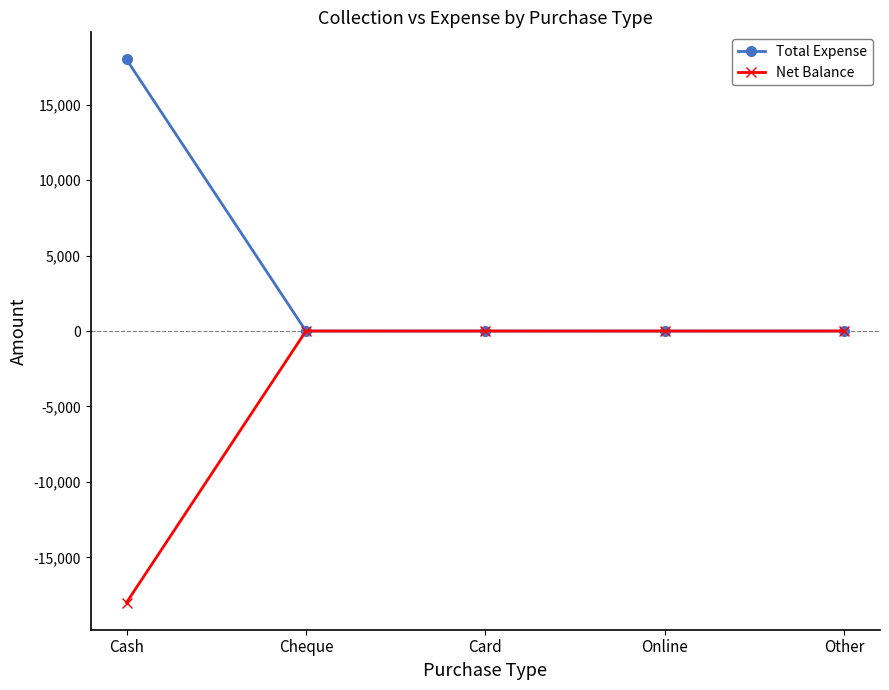

Is it true that Total Expense equals 7846 at Online?

False